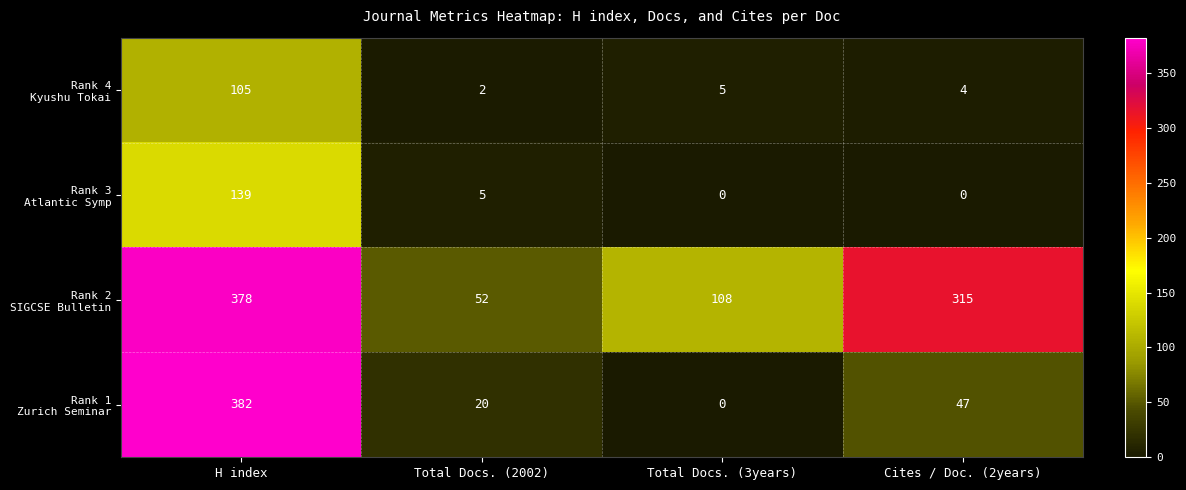

Which category has the highest value across all series?

H index